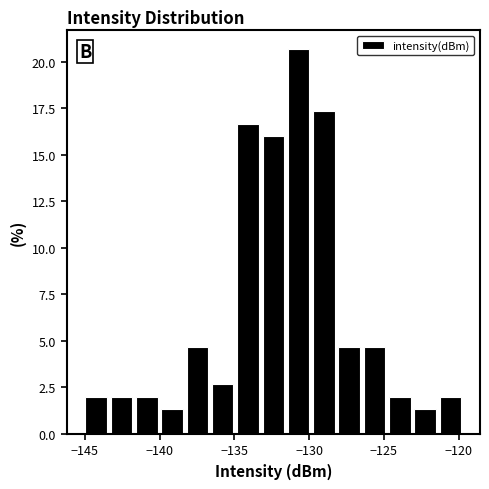

Read against the x-axis, roughly where is the centre of the tallest bar?

-130.5